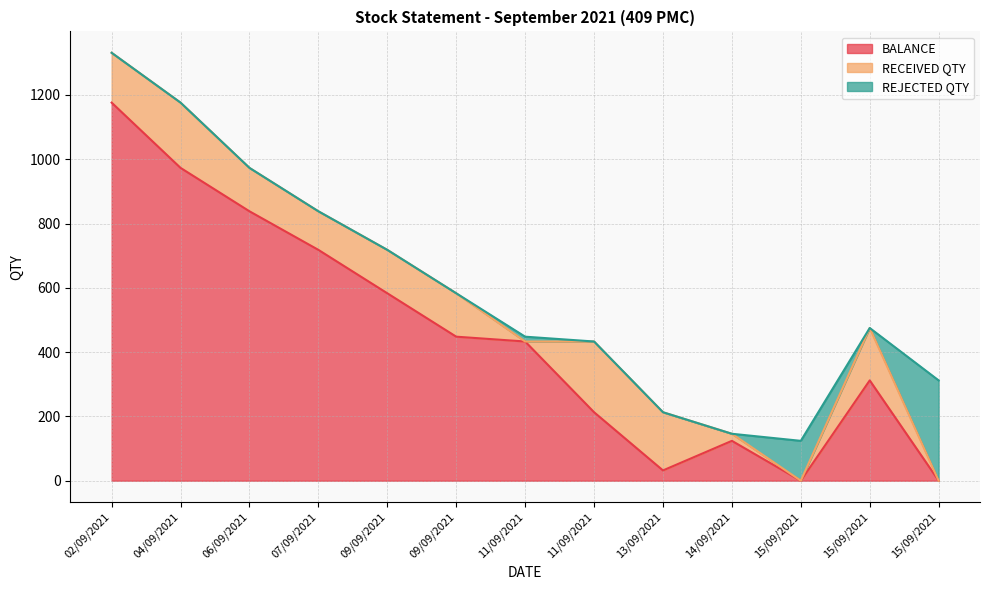

What is the difference between the maximum and second lowest values in the RECEIVED QTY series?

220